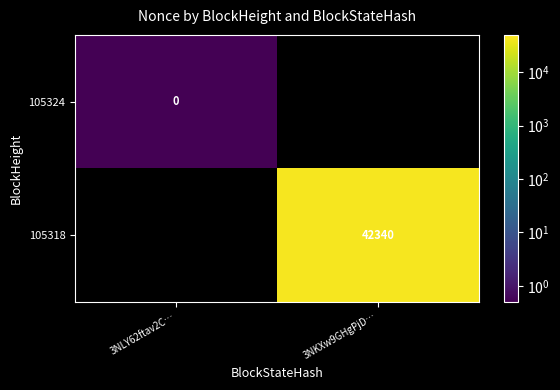

The 105318 series shows 42340.0 at 3NKXw9GHgPjD…. True or false?

True